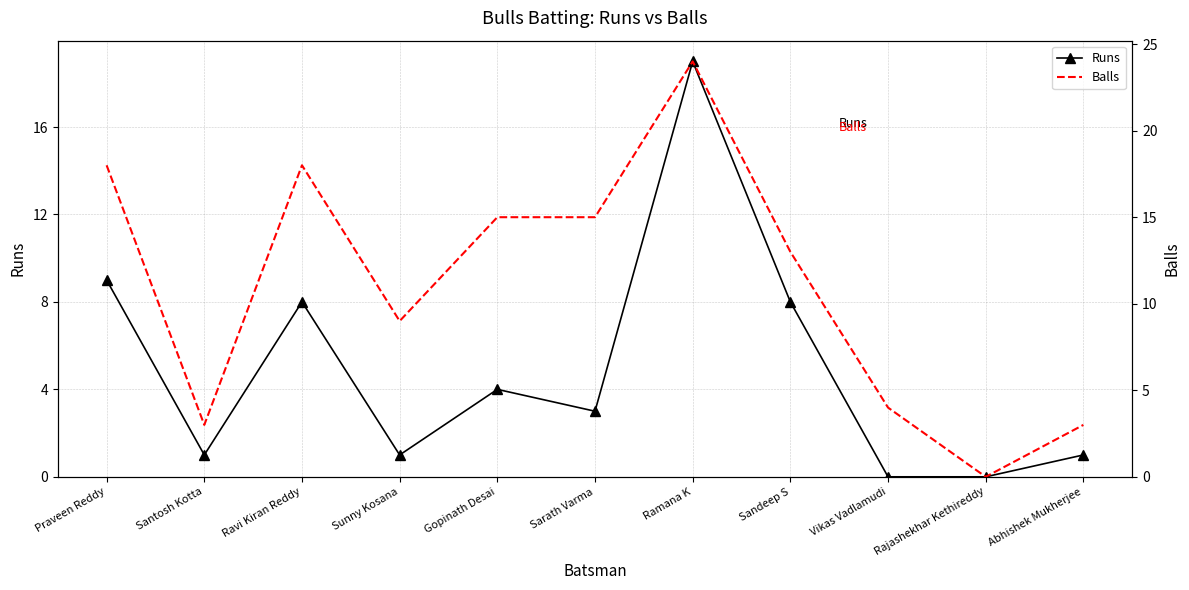

The value of Runs at Sarath Varma is 4. True or false?

False